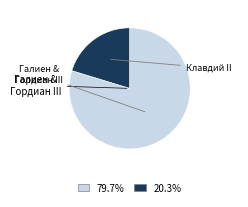

Does any single category account for the majority?

Yes